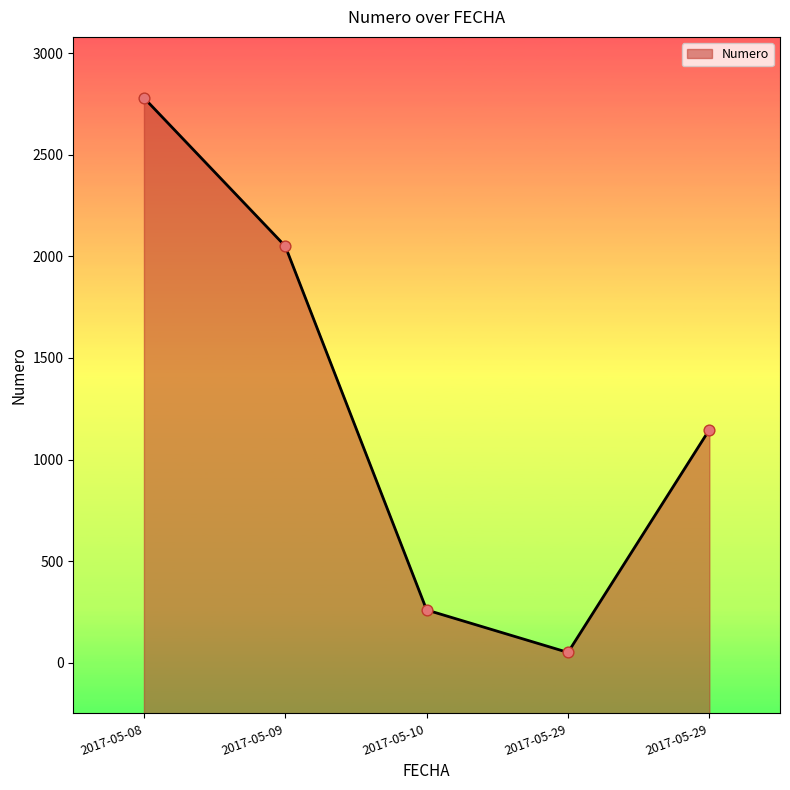

What is the change in value from 2017-05-09 to 2017-05-10?

-1790